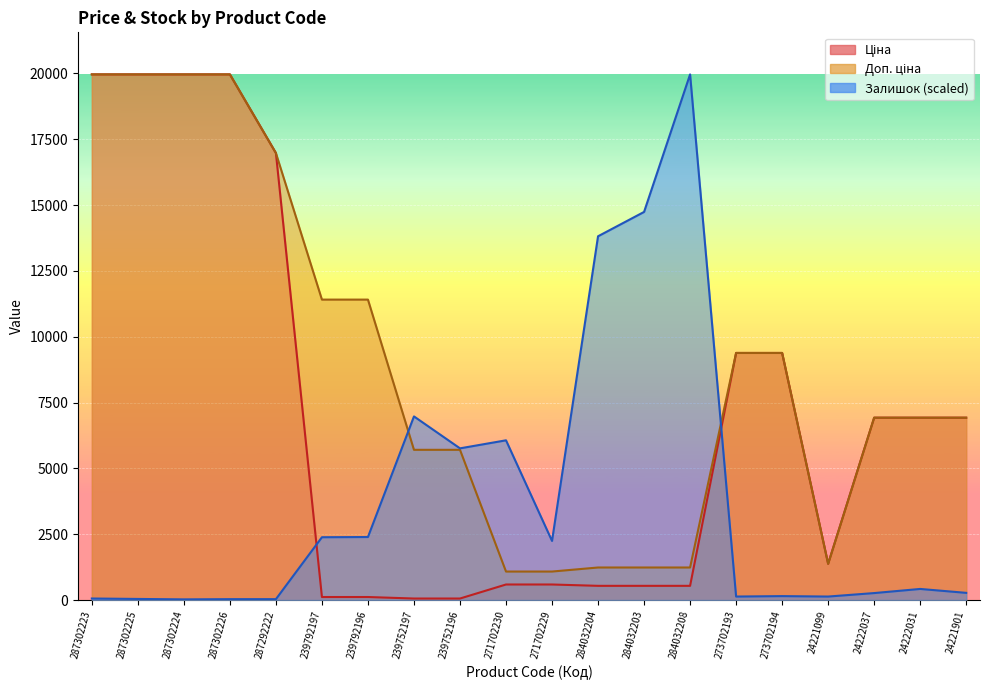

Is it true that Ціна equals 96.0 at 239752197?

False